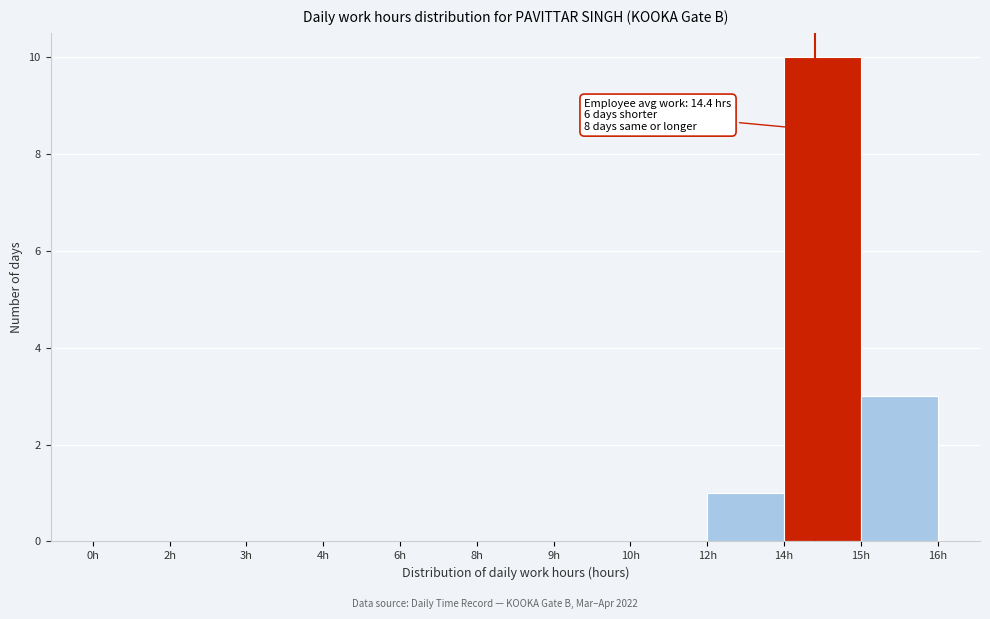

Reading left to right, list all the values displayed in this chart.

0h=0	2h=0	3h=0	4h=0	6h=0	8h=0	9h=0	10h=0	12h=1	14h=10	15h=3